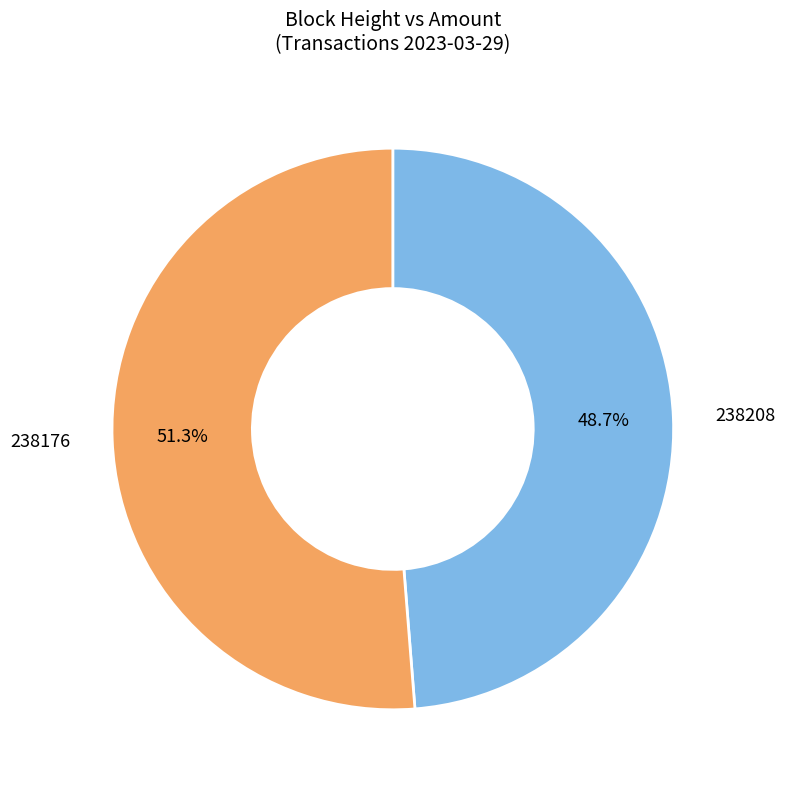

Rank the categories by value from highest to lowest.

238176, 238208